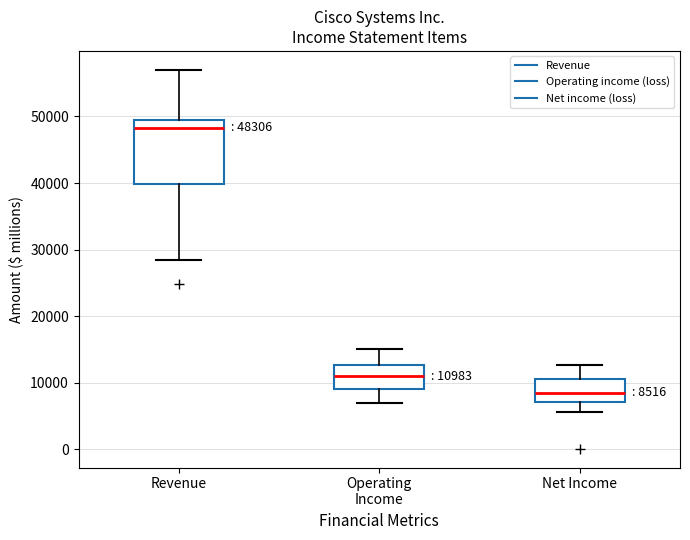

Which box's median line is the lowest?

Net Income